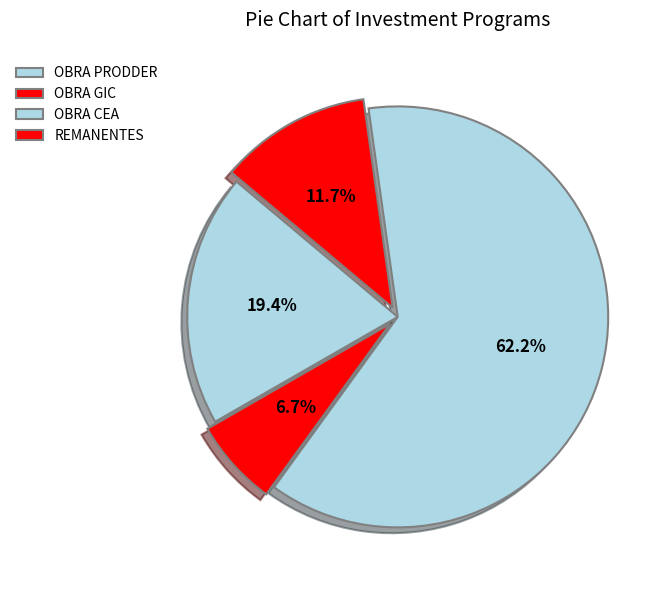

What percentage is NOT represented by OBRA CEA?

37.8%